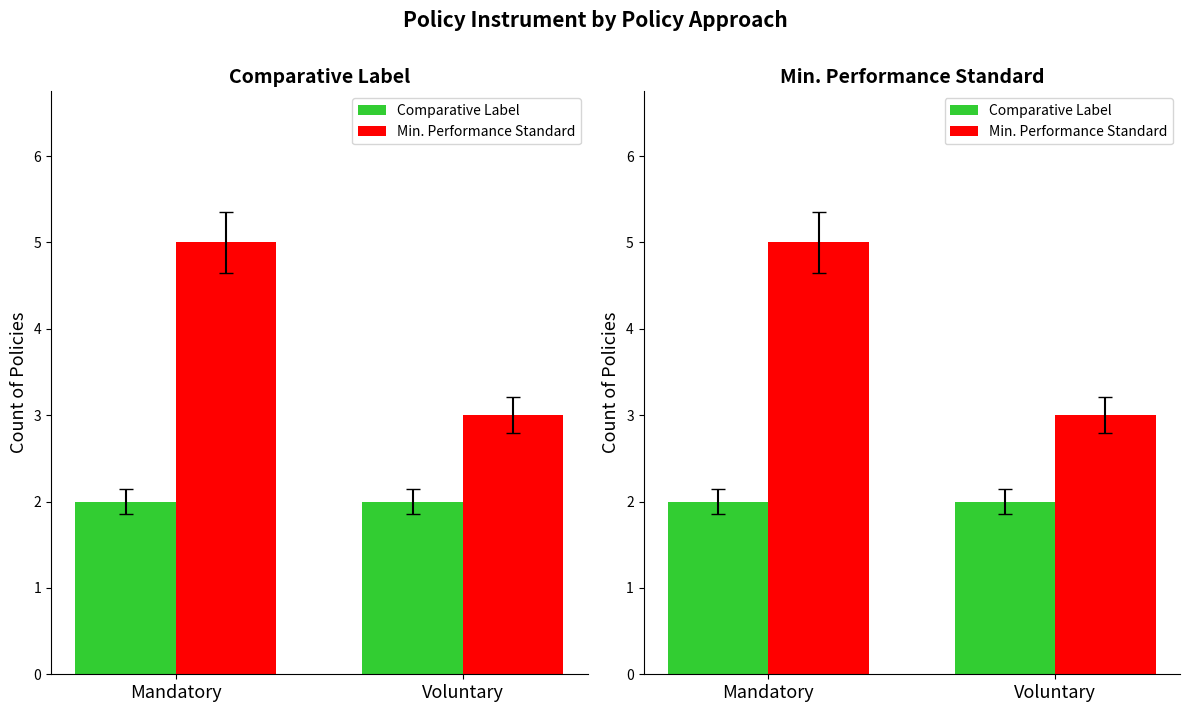

Read the Min. Performance Standard value at Mandatory.

5